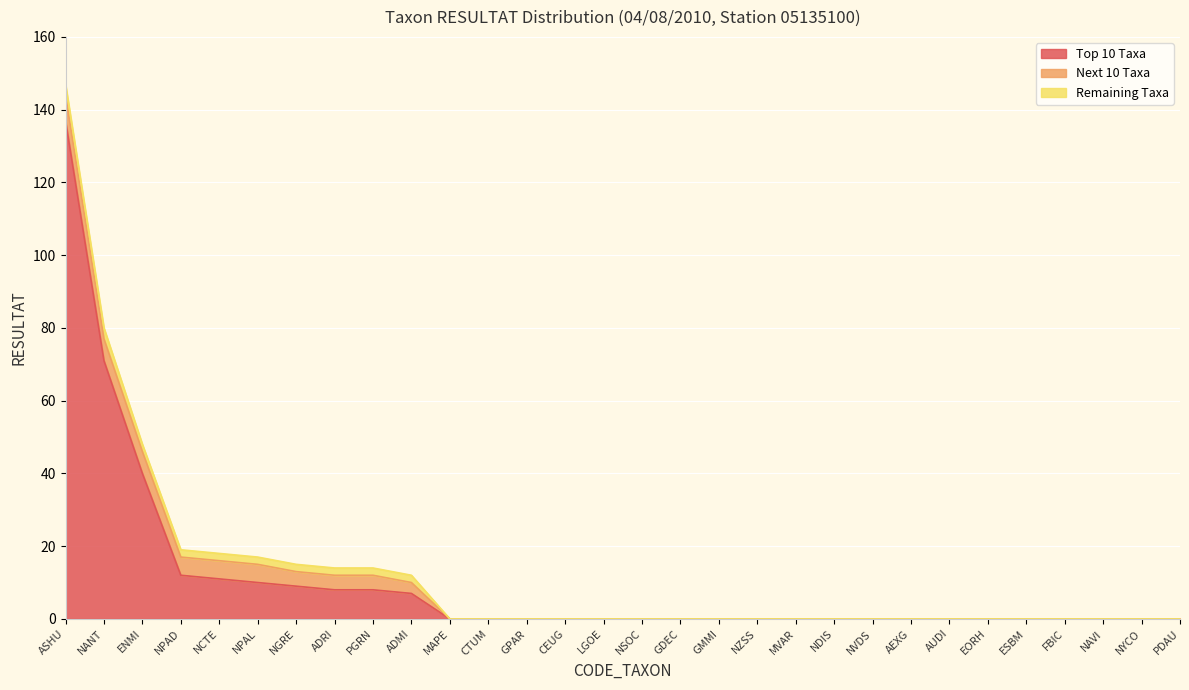

Rank the categories by Next 10 Taxa value from highest to lowest.

ASHU, NANT, ENMI, NPAD, NCTE, NPAL, NGRE, ADRI, PGRN, ADMI